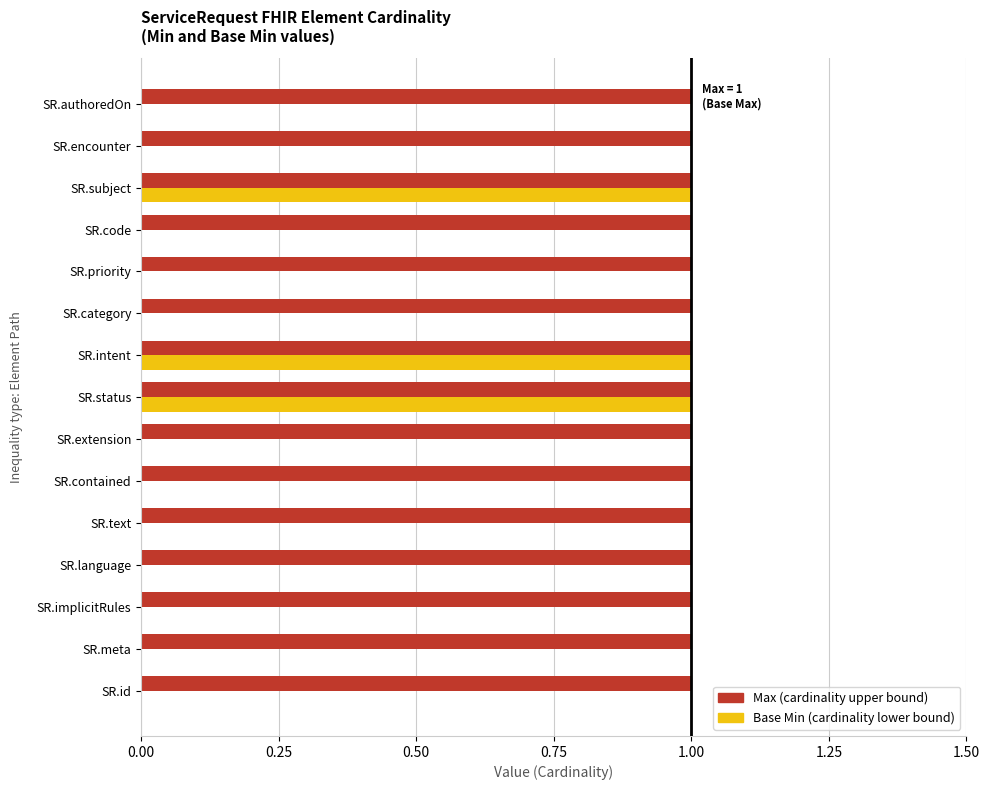

The Max series shows 0.1 at 1.50. True or false?

False